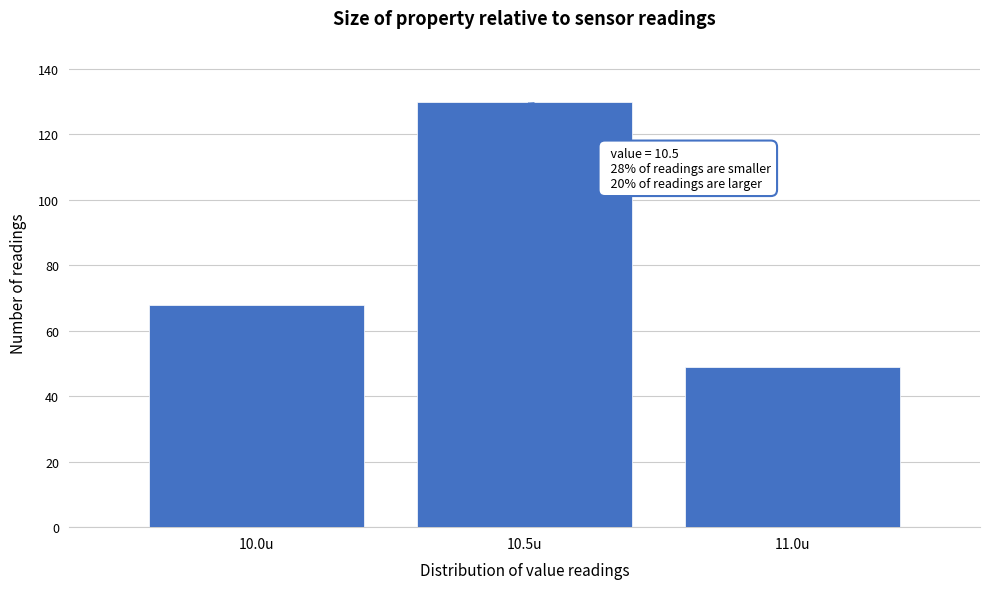

Reading left to right, extract all data points from this chart.

68	130	49